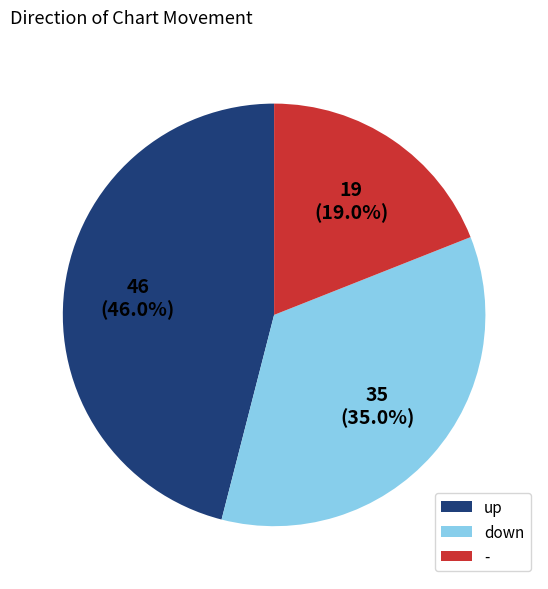

To the nearest percent, what is the average slice percentage?

33%